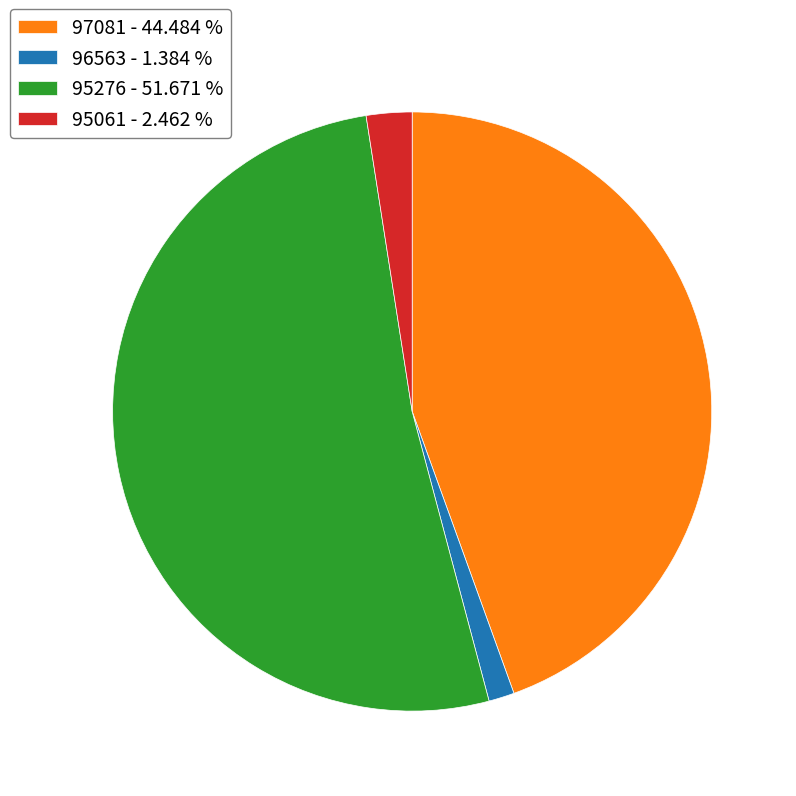

Combined, do 95061 - 2.462 % and 96563 - 1.384 % account for over 50%?

No